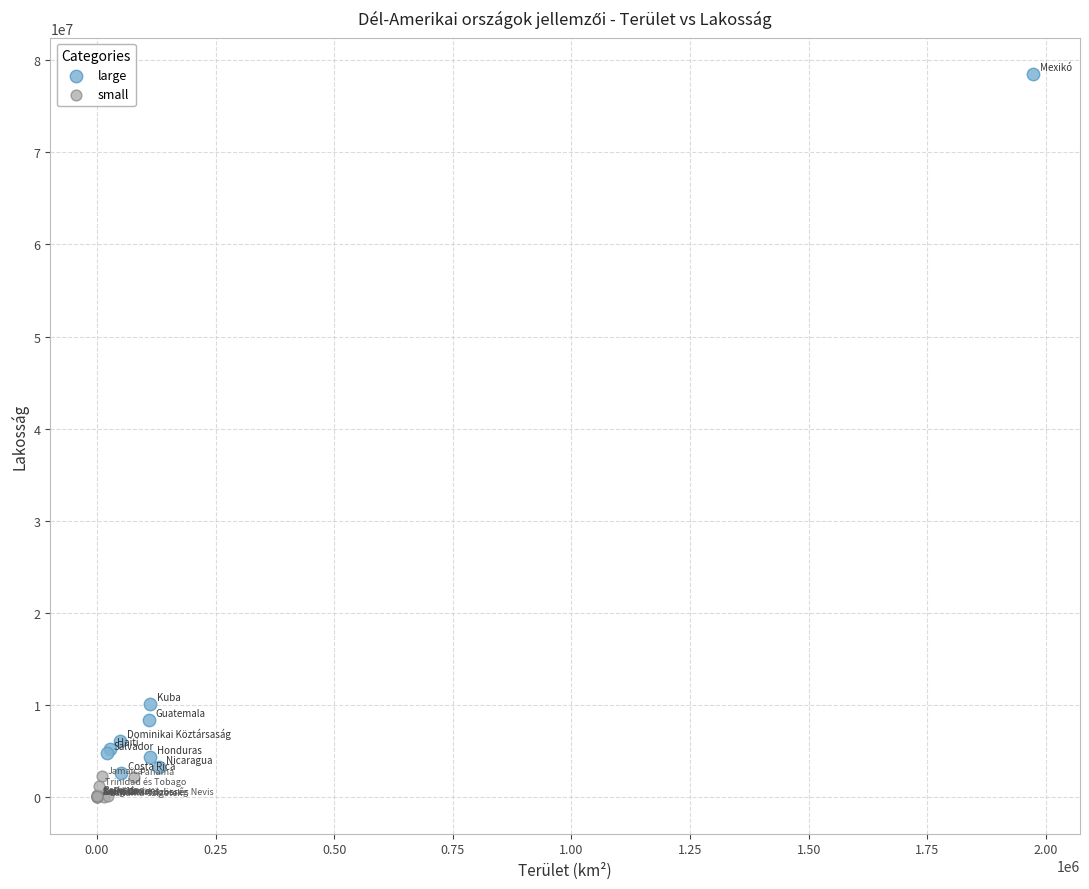

Which series has the largest Y range (max minus min)?

large